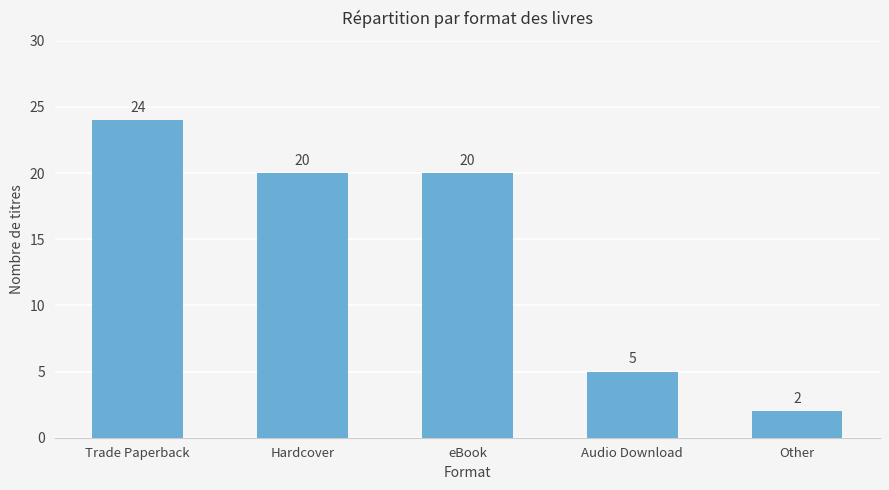

What is the difference between the second highest and second lowest values?

15